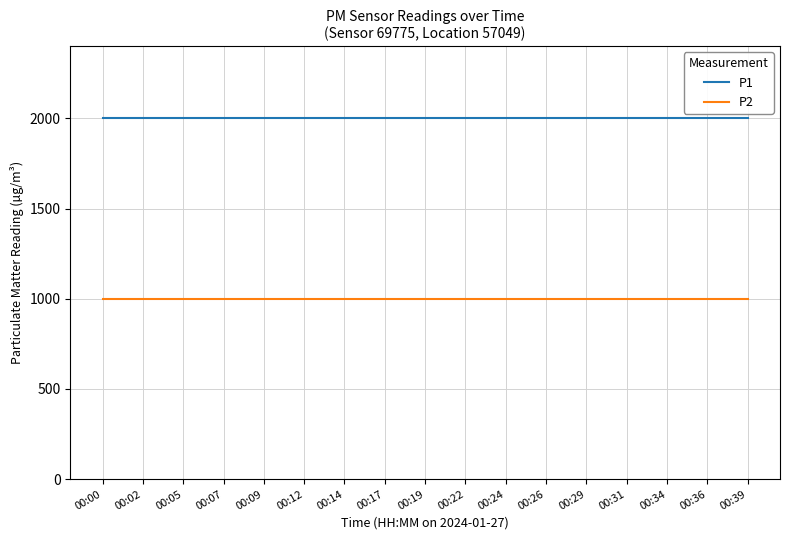

Reading left to right, transcribe all the data shown in this chart.

P1: 1999.9	1999.9	1999.9	1999.9	1999.9	1999.9	1999.9	1999.9	1999.9	1999.9	1999.9	1999.9	1999.9	1999.9	1999.9	1999.9	1999.9
P2: 999.9	999.9	999.9	999.9	999.9	999.9	999.9	999.9	999.9	999.9	999.9	999.9	999.9	999.9	999.9	999.9	999.9